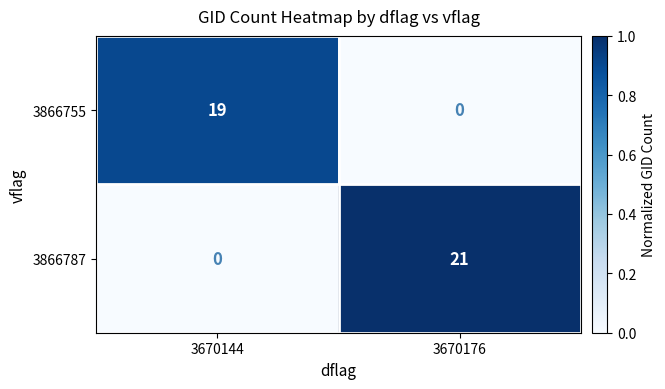

What is the spread (max minus min) of values at 3670176?

21